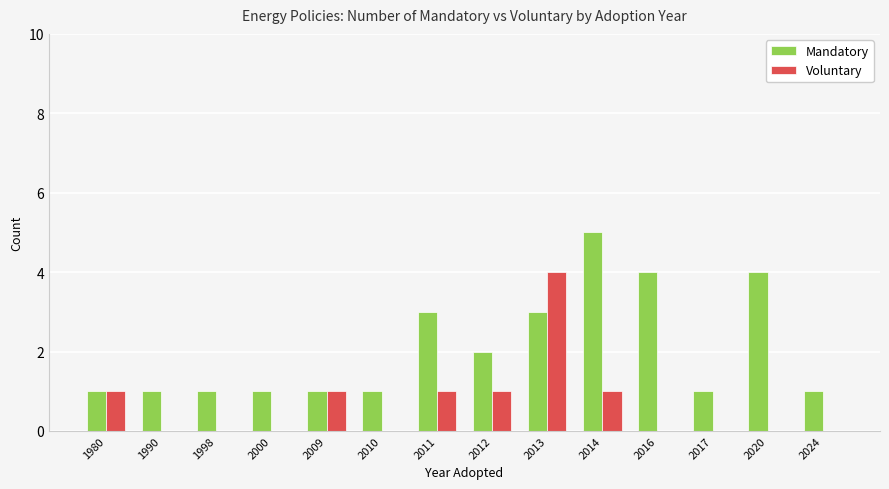

How many data points does each series have?

14